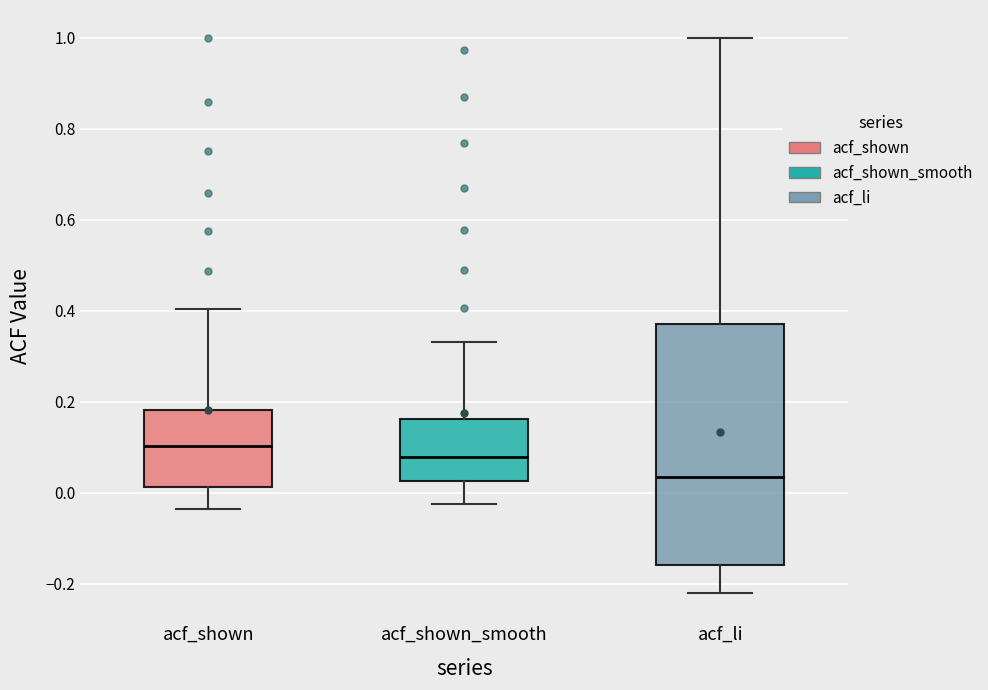

Which box's median line is the highest?

acf_shown